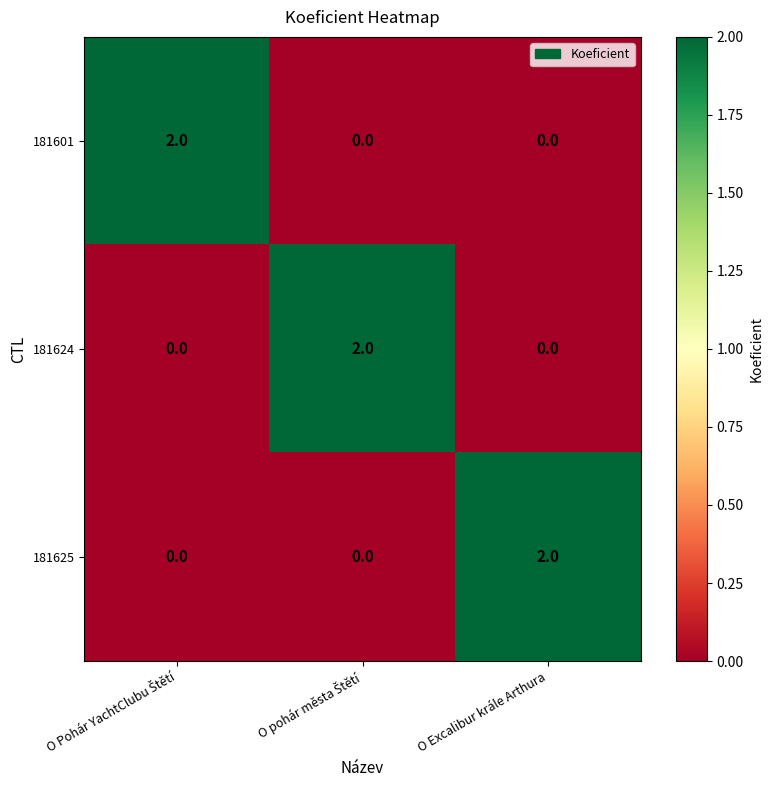

How many 181624 values are between 0 and 2?

3